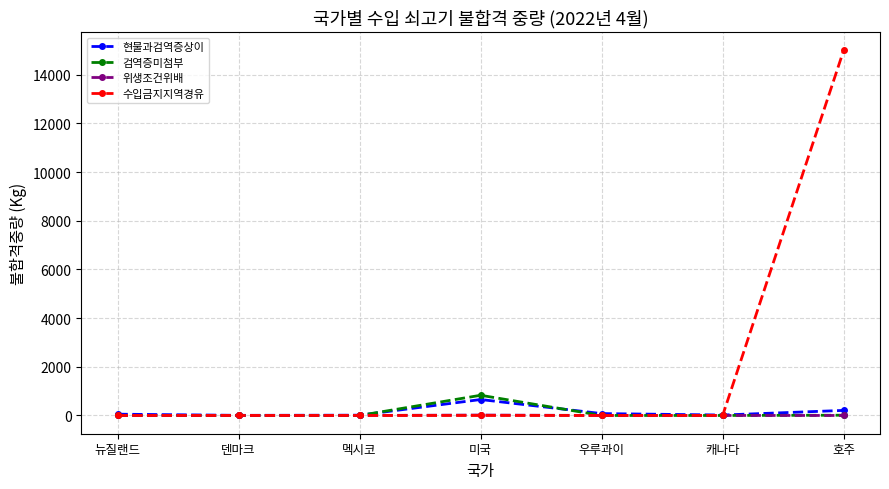

Which label corresponds to the largest value in the chart?

호주